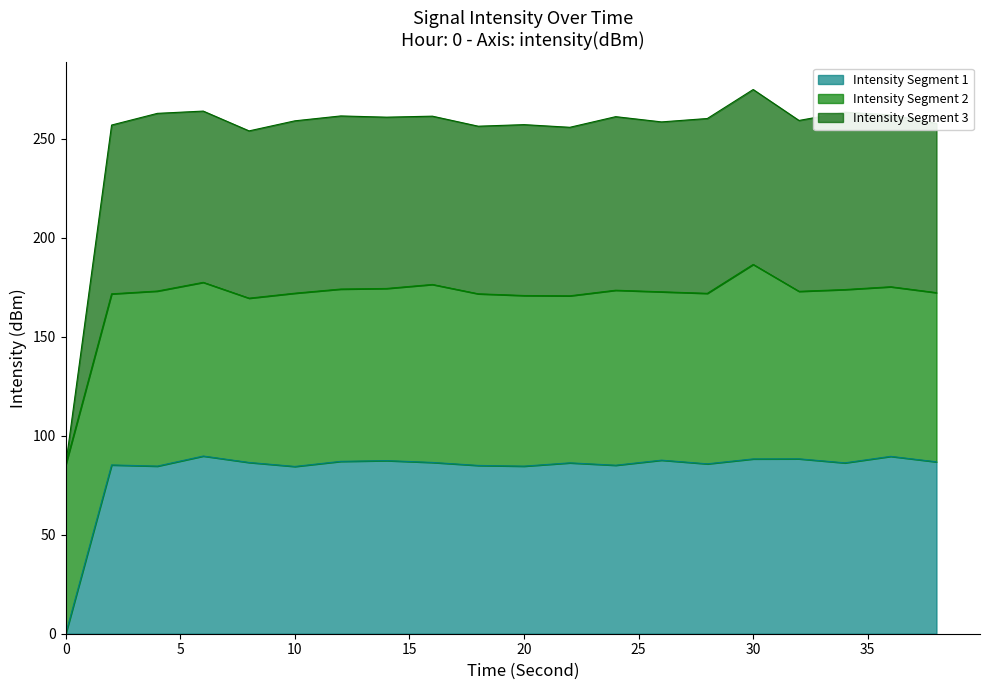

True or false: intensity_segment_3 and intensity_segment_1 cross at least once.

False